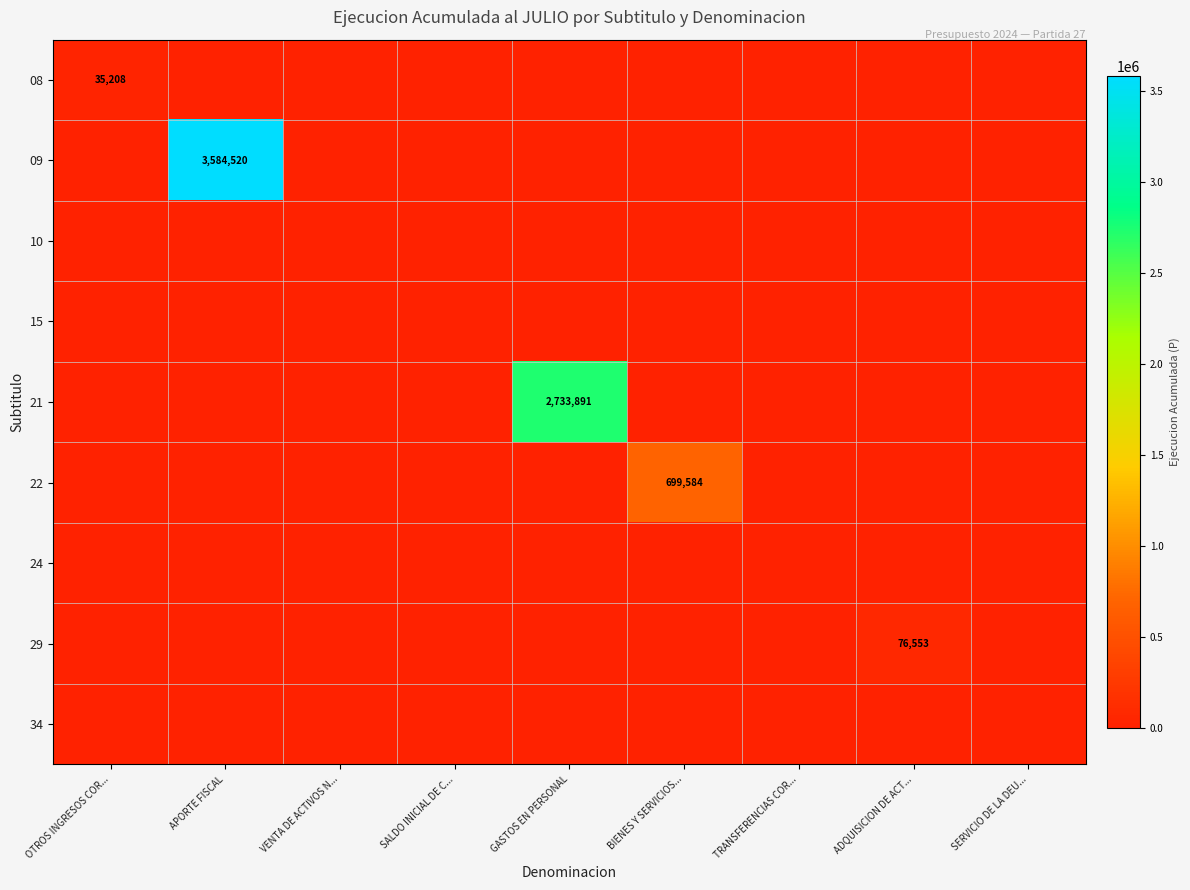

Rank the series at APORTE FISCAL from highest to lowest value.

09, 08, 10, 15, 21, 22, 24, 29, 34